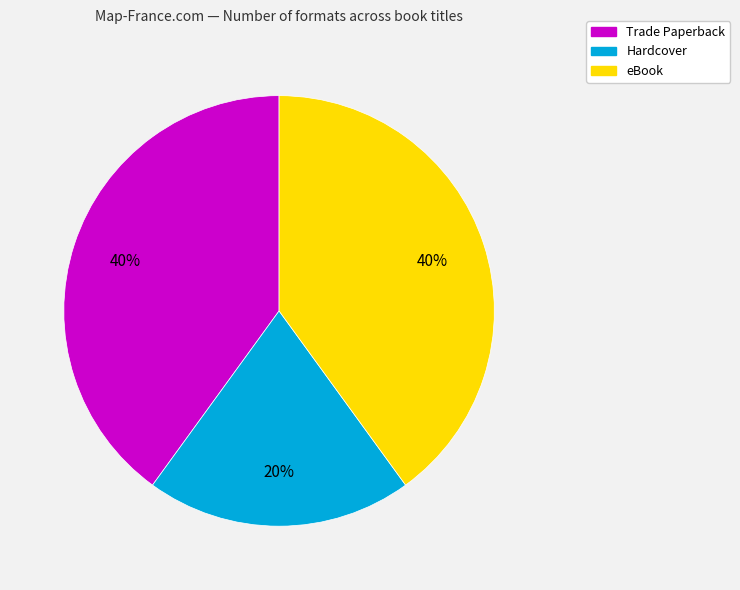

How many segments does this pie chart have?

3